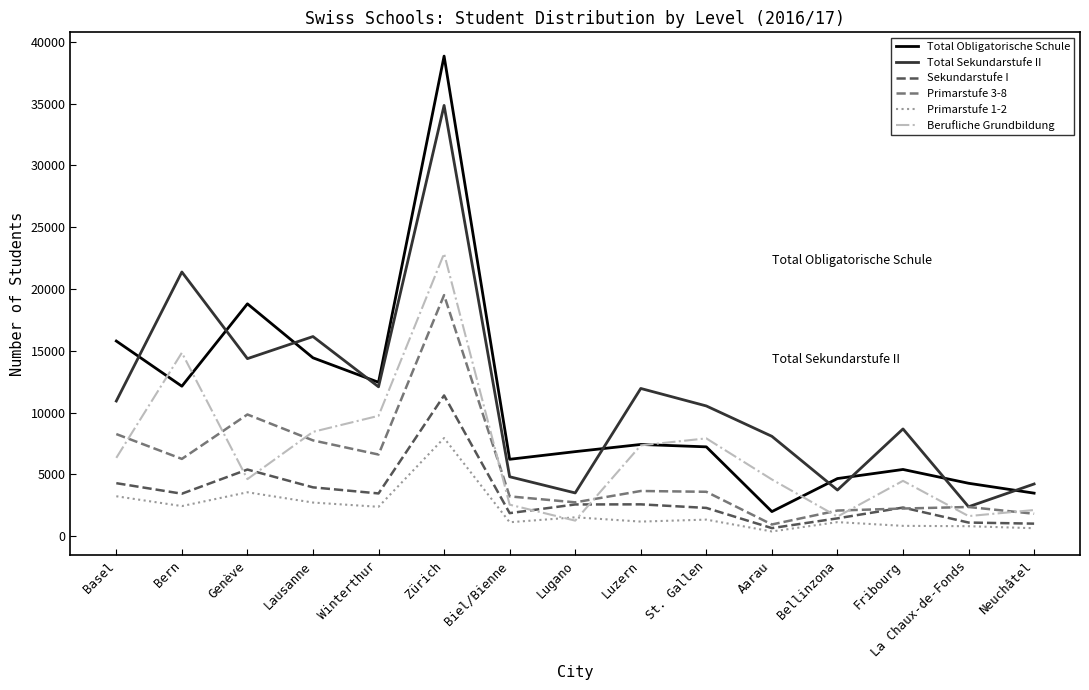

What is the total value across all series at Zürich?

135402